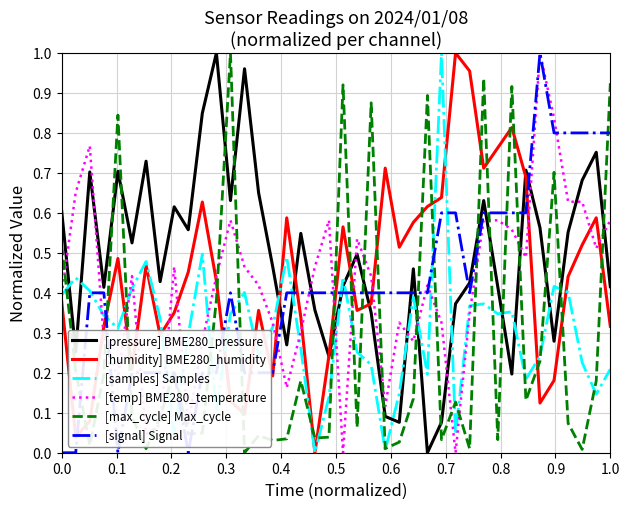

Which series has the largest total across all categories?

[pressure] BME280_pressure